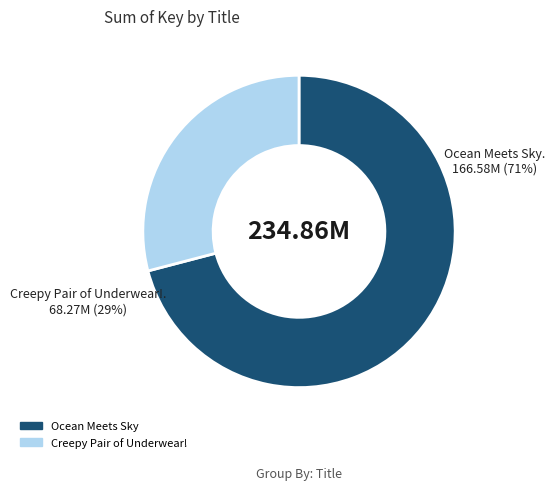

How many slices are in this pie chart?

2